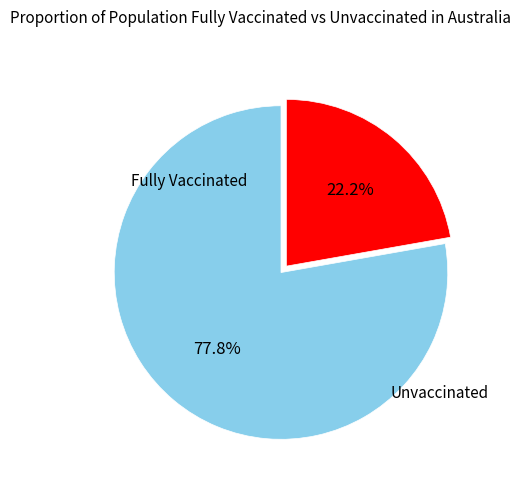

Is there any slice that represents more than half of the pie?

Yes